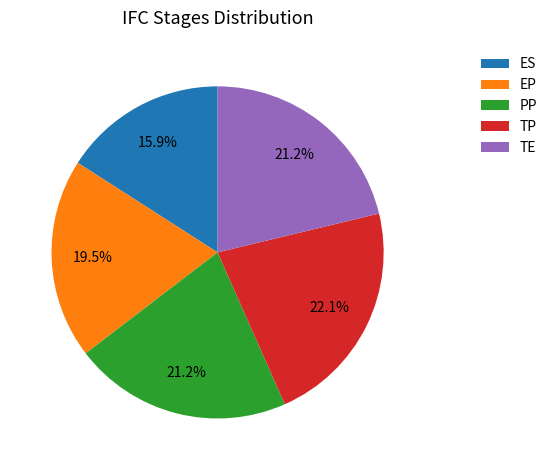

Which slice is the largest?

TP